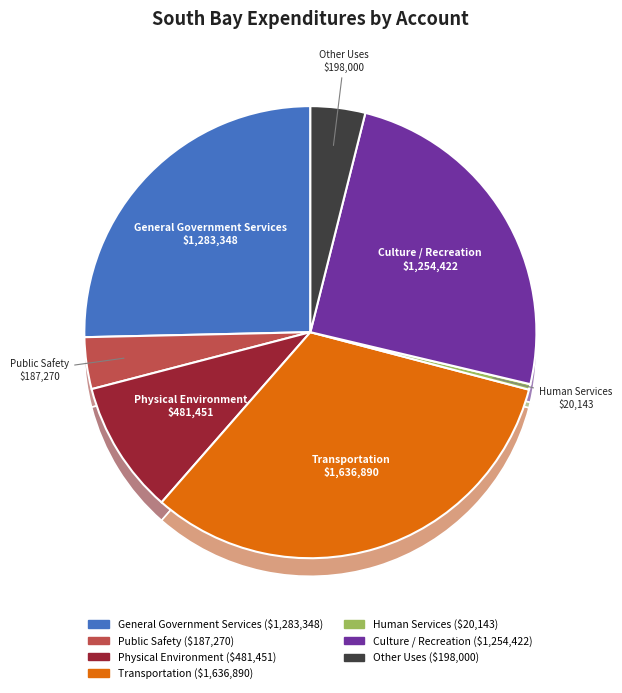

Rank the categories by value from highest to lowest.

Transportation, General Government Services, Culture / Recreation, Physical Environment, Other Uses, Public Safety, Human Services